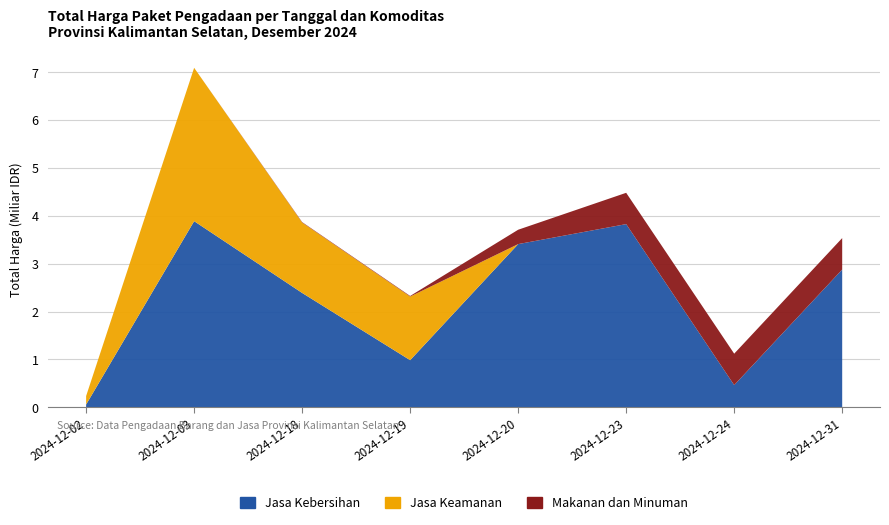

Reading left to right, transcribe all the data shown in this chart.

Jasa Kebersihan: 58272000	3889401600	2389735200	984972000	3410174400	3827760000	464445888	2878800000
Jasa Keamanan: 177912000	3204000000	1470600000	1329480000	0	0	0	0
Makanan dan Minuman: 0	0	9386000	12015000	300000000	654000000	656400000	657000000